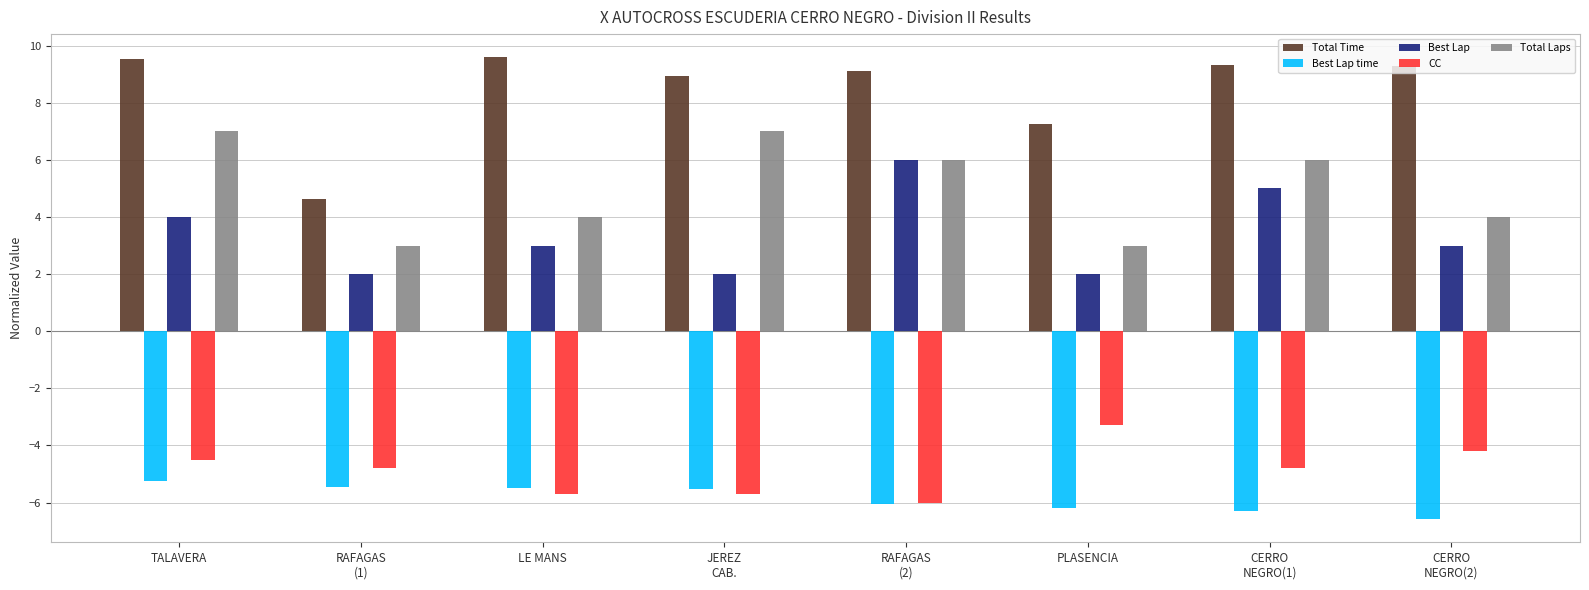

What is the difference between the maximum and minimum values in the Total Laps series?

4.0